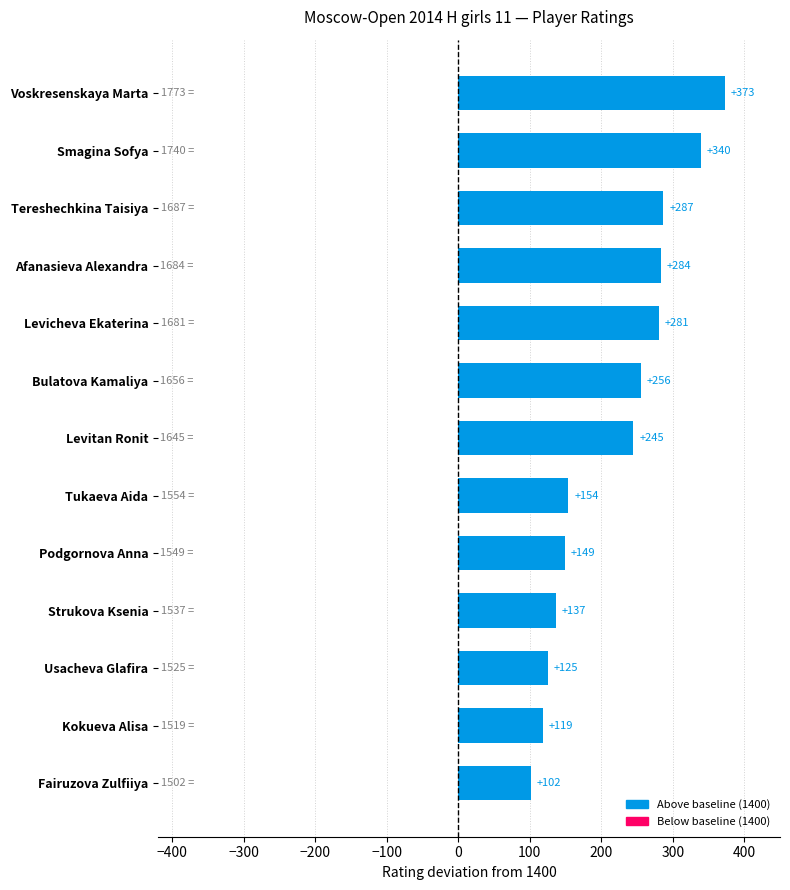

How many categories are shown in the chart?

13